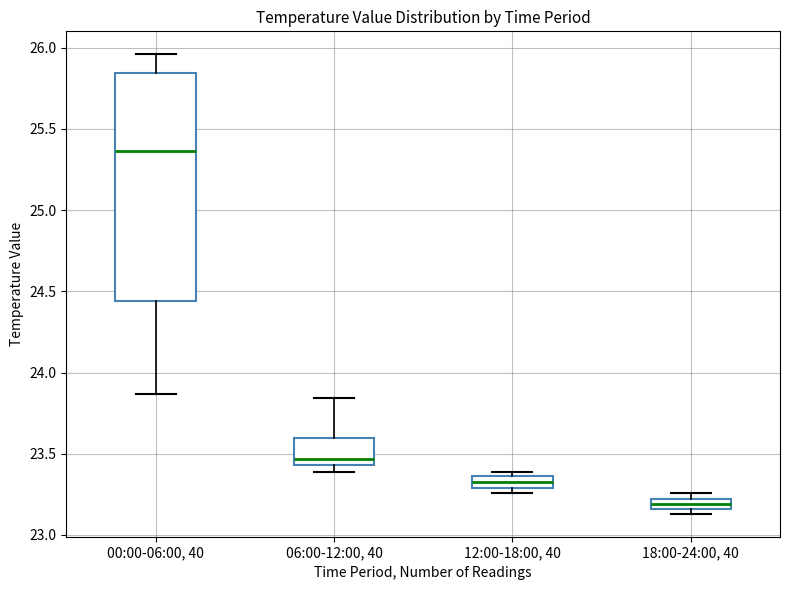

Which box is the tallest, from its lower edge to its upper edge?

00:00-06:00, 40